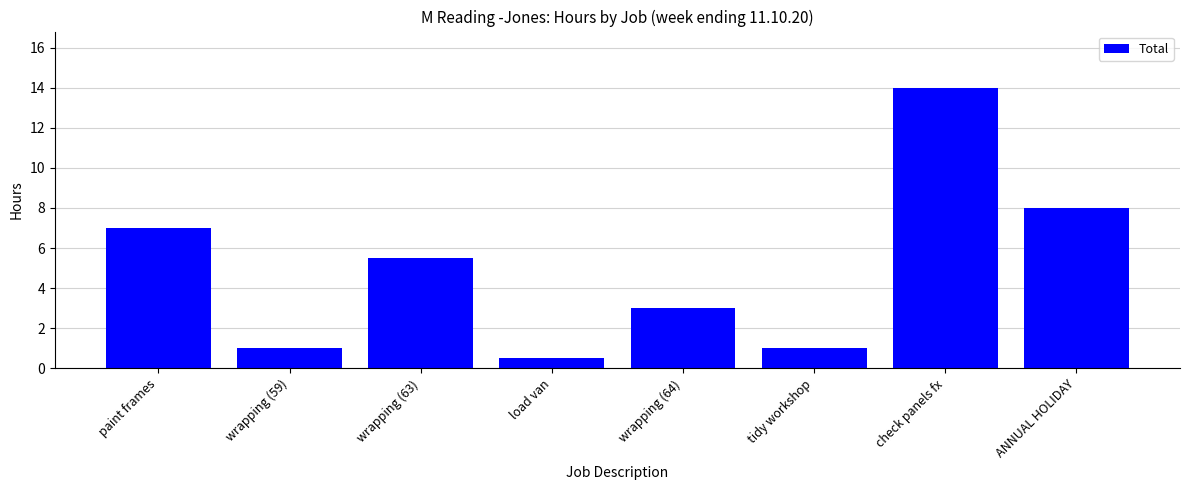

How many distinct data groups are displayed?

1